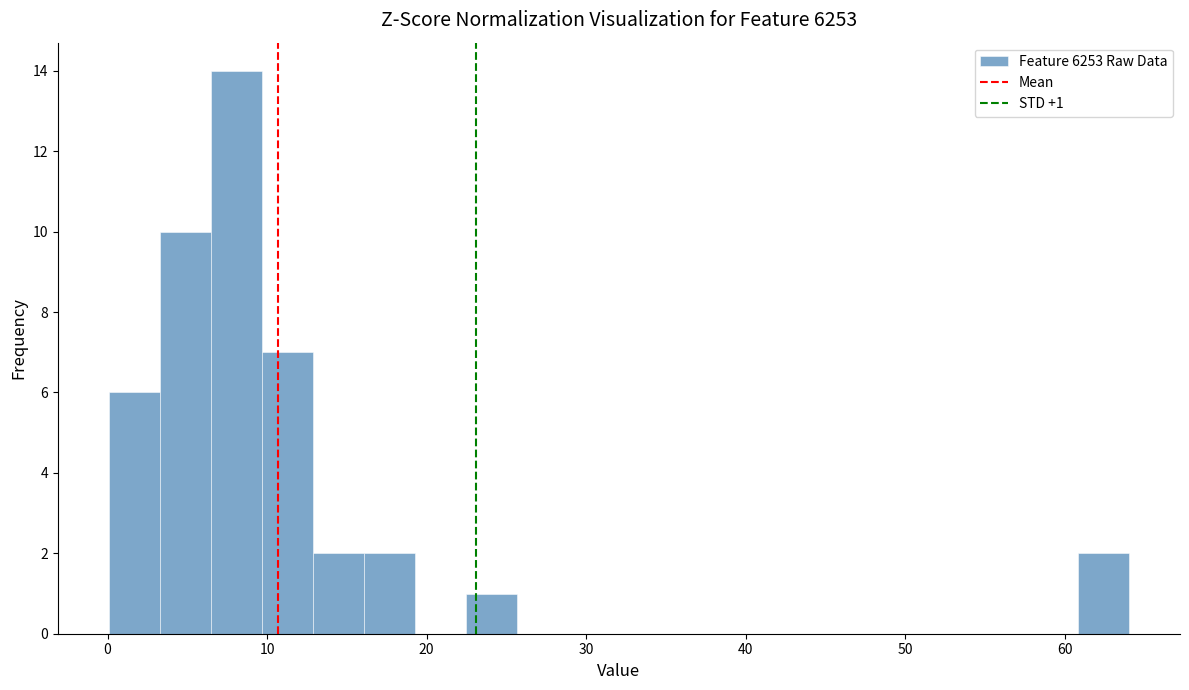

Read against the x-axis, roughly where is the centre of the tallest bar?

8